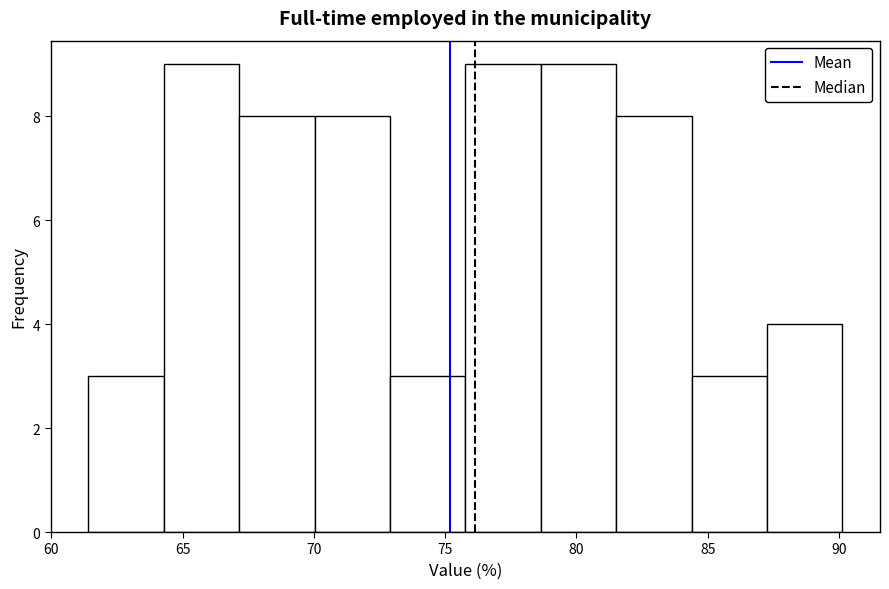

How tall is the bar that spans 64.5 to 67.0 on the x-axis? Neither the bar edges nor the heights are printed on the chart, so give them approximately, as read against the axes.

9